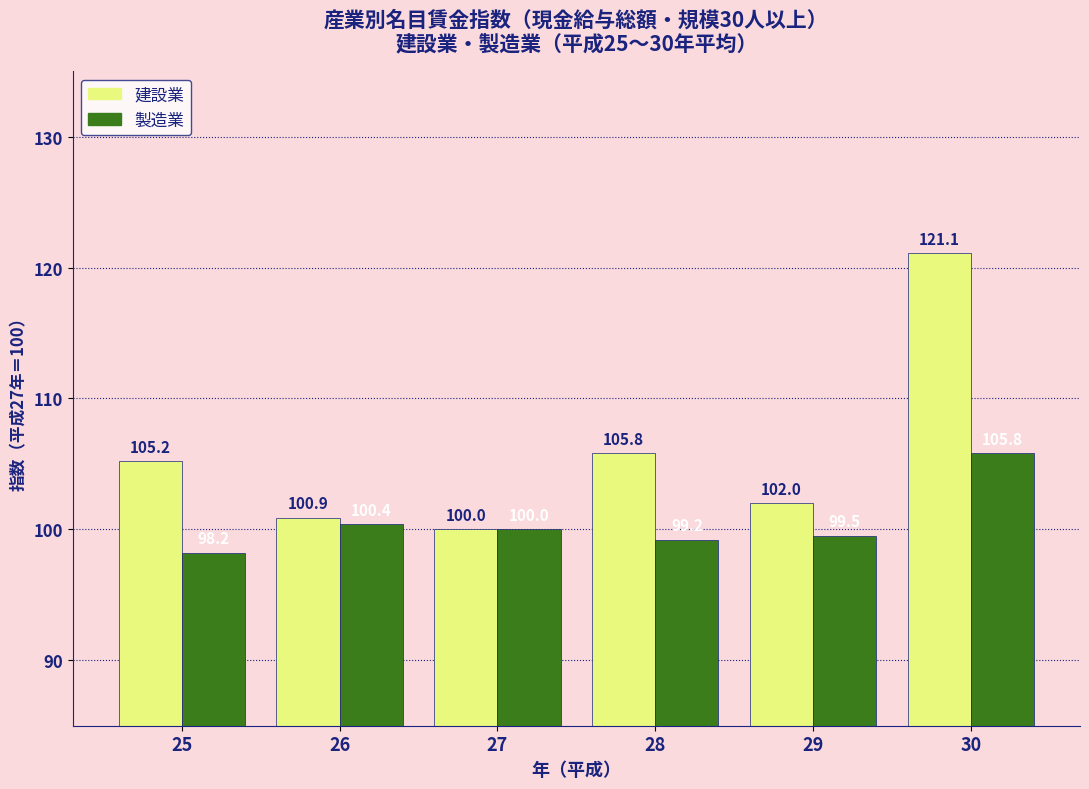

Reading left to right, extract all data points from this chart.

建設業: 25=105.2	26=100.9	27=100.0	28=105.8	29=102.0	30=121.1
製造業: 25=98.2	26=100.4	27=100.0	28=99.2	29=99.5	30=105.8